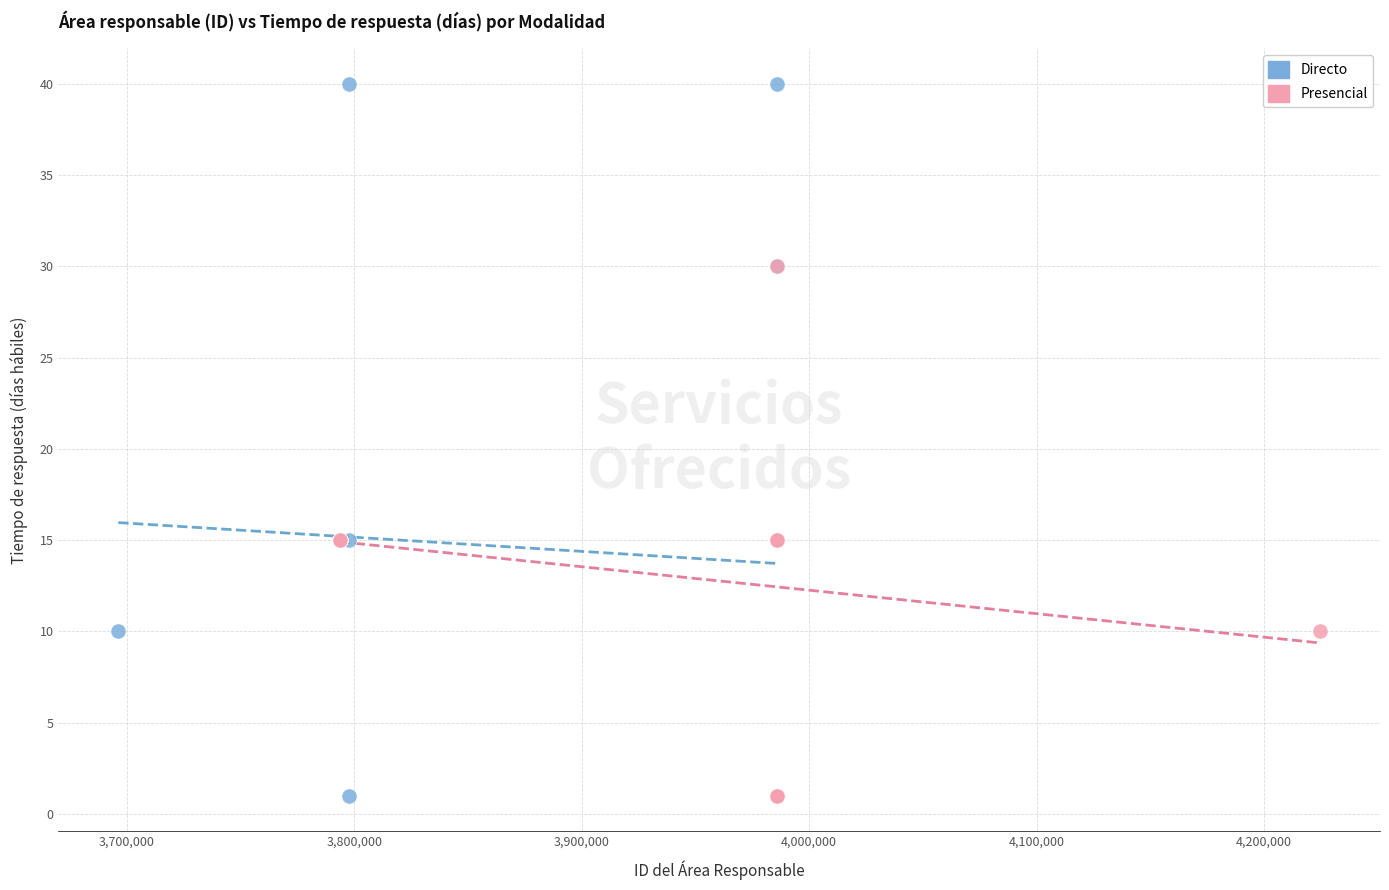

Which series reaches the maximum Y coordinate?

Directo